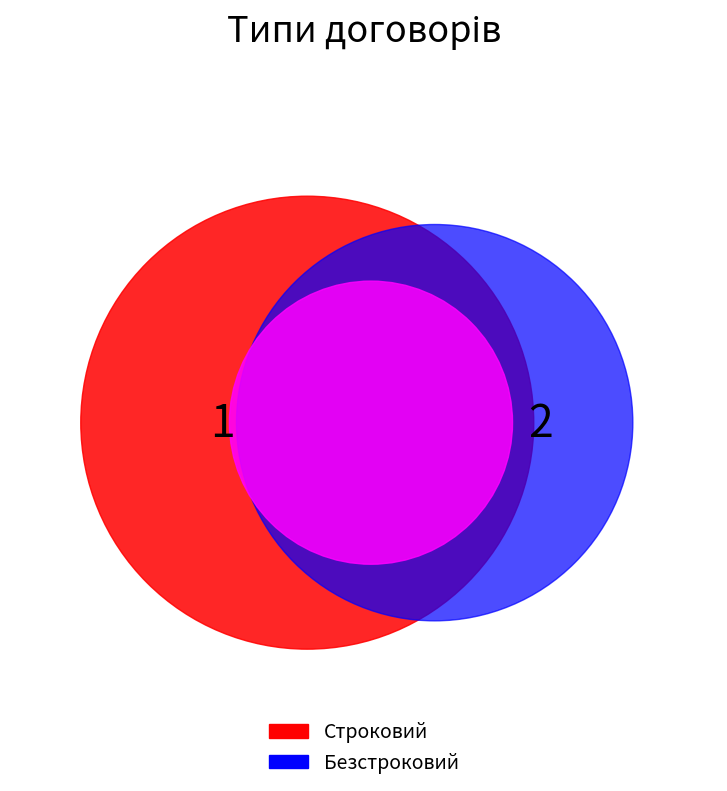

Which slice is the largest?

Безстроковий